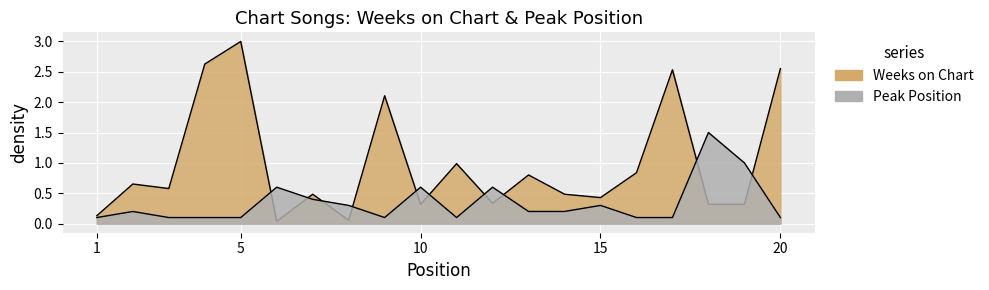

Which series changed the most between 9 and 17?

Weeks on Chart